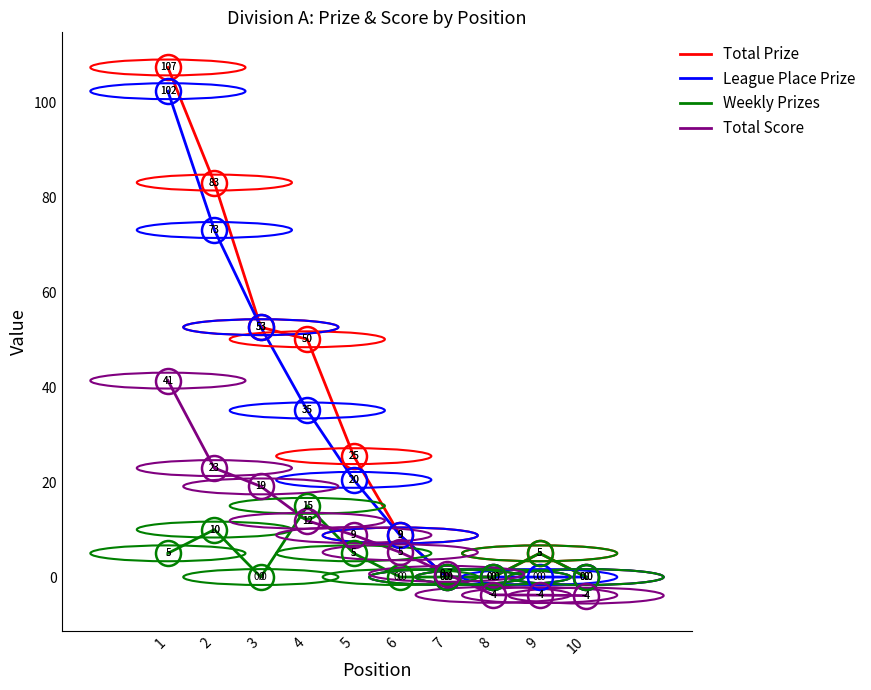

Which series has the largest range (max minus min)?

Total Prize